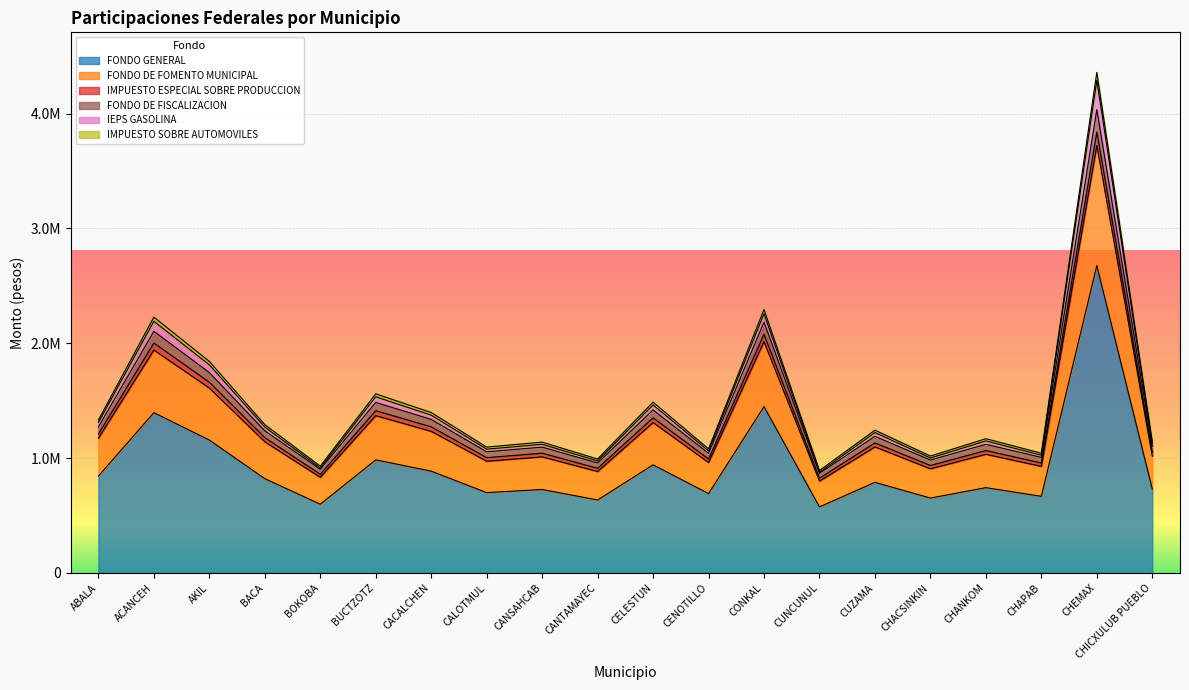

What are all the series names shown in the legend?

FONDO GENERAL, FONDO DE FOMENTO MUNICIPAL, IMPUESTO ESPECIAL SOBRE PRODUCCION, FONDO DE FISCALIZACION, IEPS GASOLINA, IMPUESTO SOBRE AUTOMOVILES